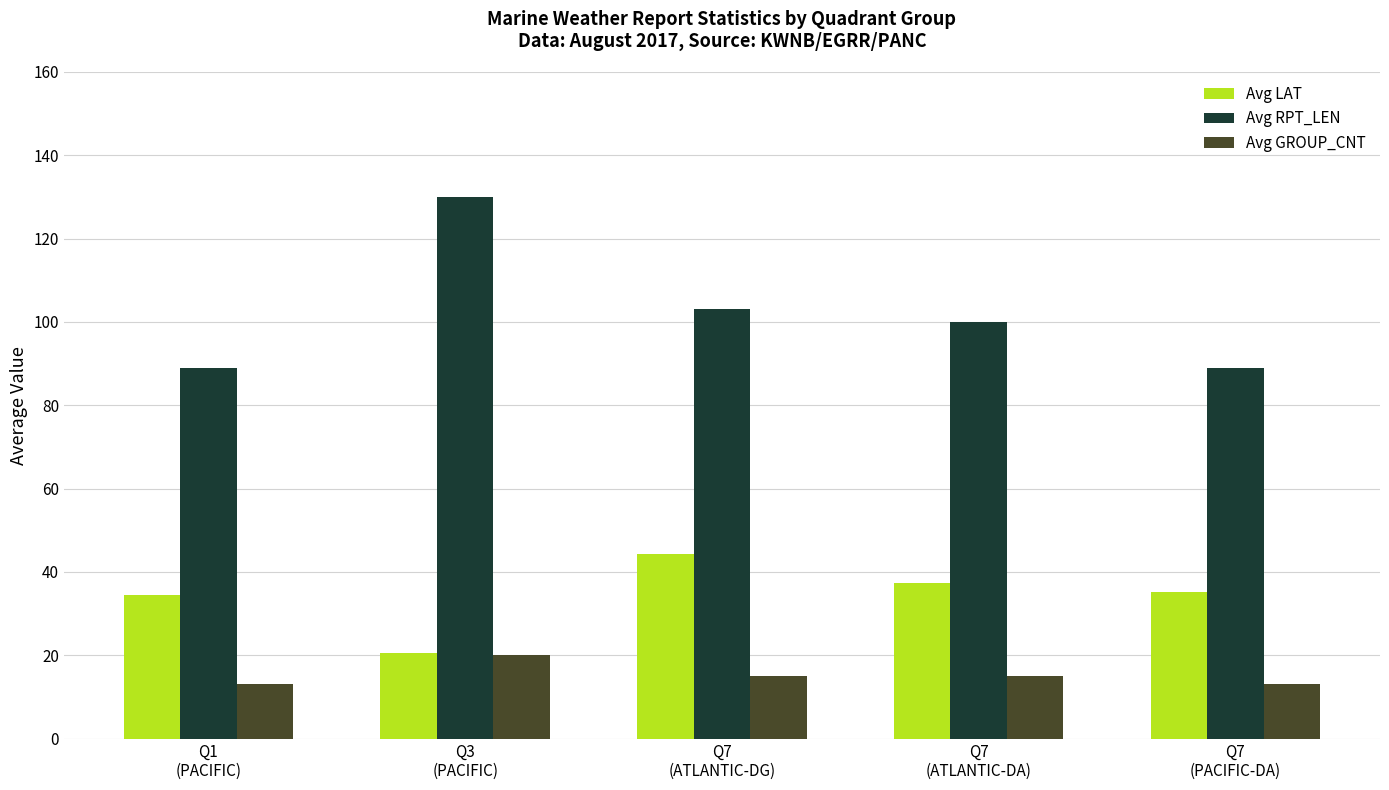

What is the smallest value displayed?

13.0